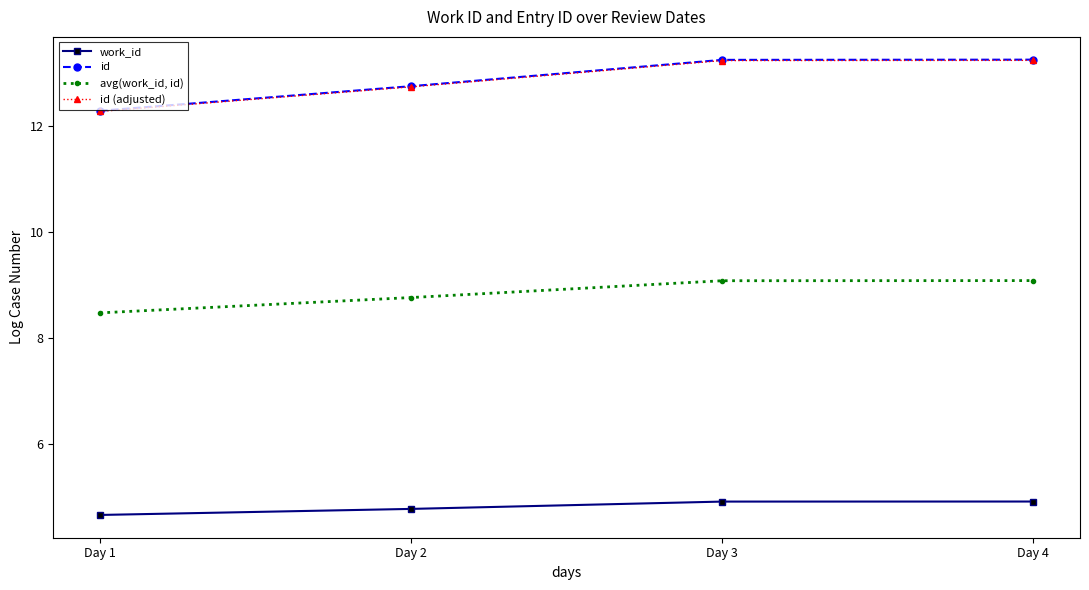

Is the value of id (adjusted) at Day 4 greater than the value of work_id at Day 1?

Yes